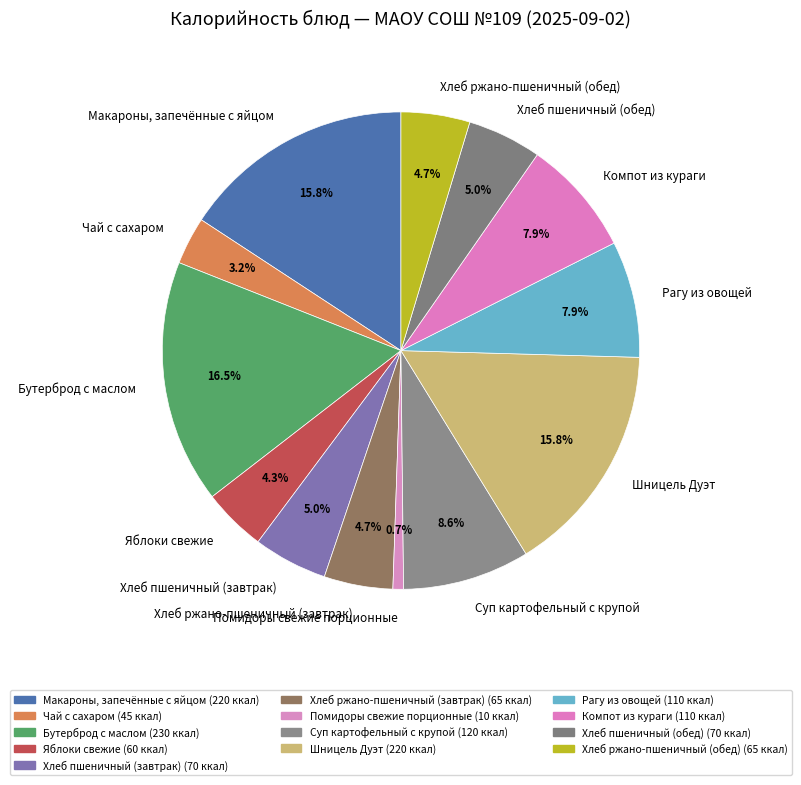

What is the ratio of the value at Хлеб ржано-пшеничный (завтрак) to the value at Рагу из овощей?

0.6